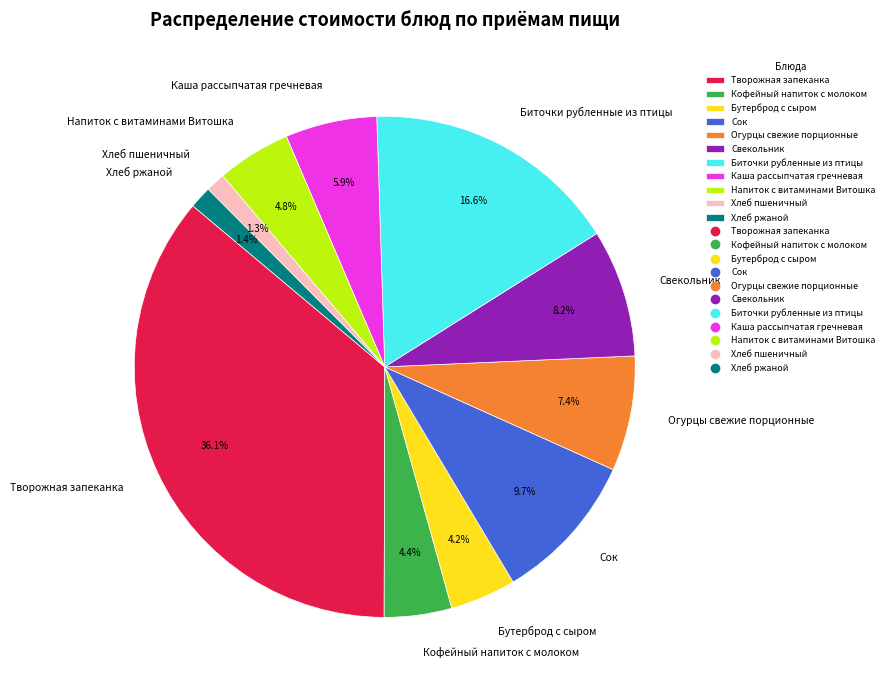

Count the number of slices in the pie.

11